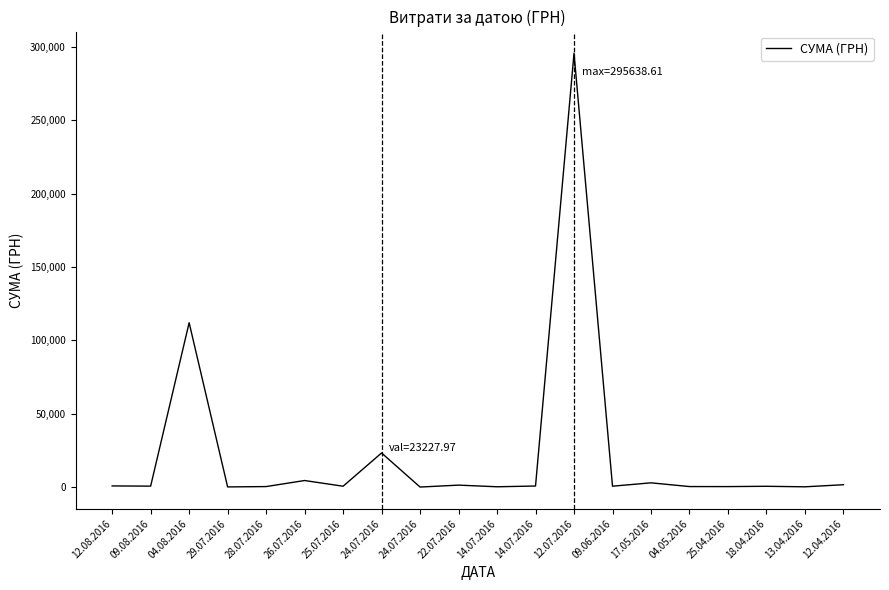

What is the value of the 2nd point from the left?

633.1